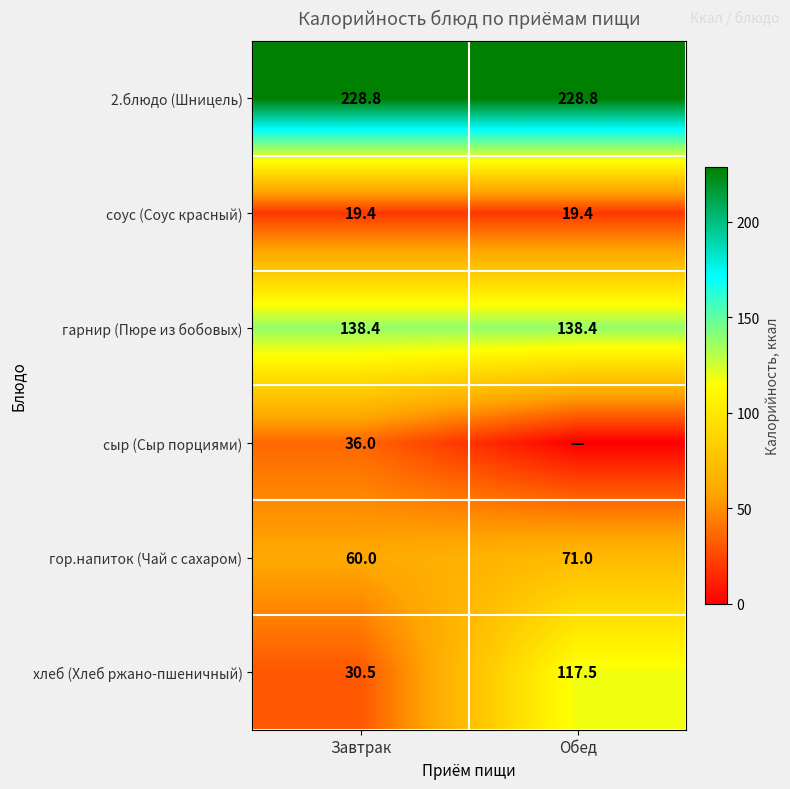

Which category has the highest value in the хлеб (Хлеб ржано-пшеничный) series?

Обед